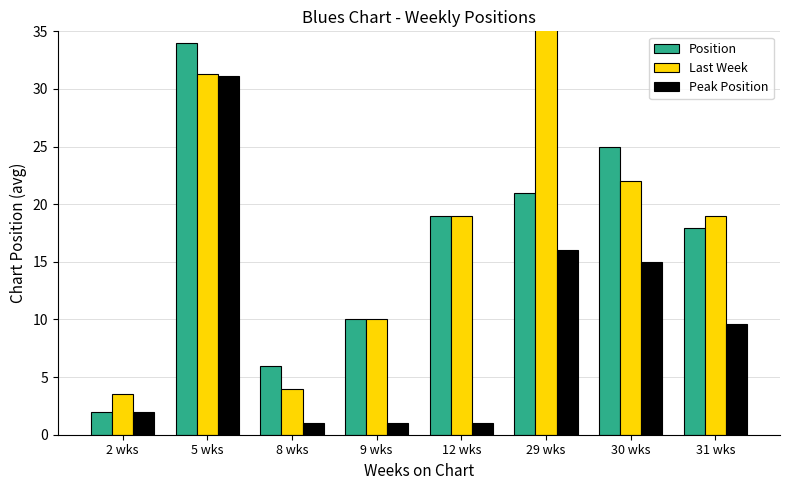

List the labels in order of Position value, largest first.

5 wks, 30 wks, 29 wks, 12 wks, 31 wks, 9 wks, 8 wks, 2 wks